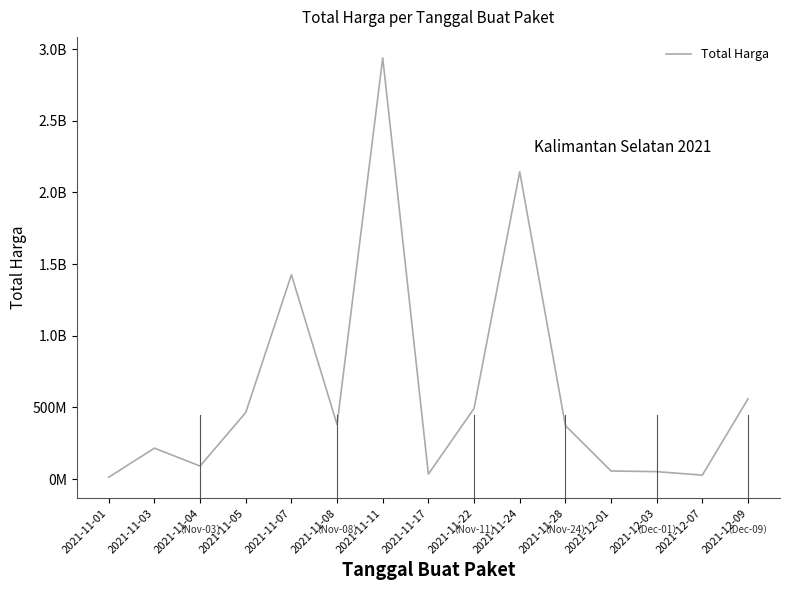

Does the chart display data point markers on the line(s)?

No